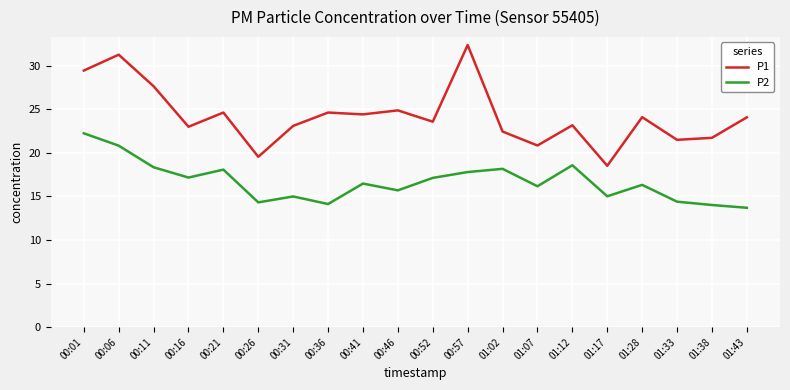

Which series changed the most between 01:17 and 01:28?

P1